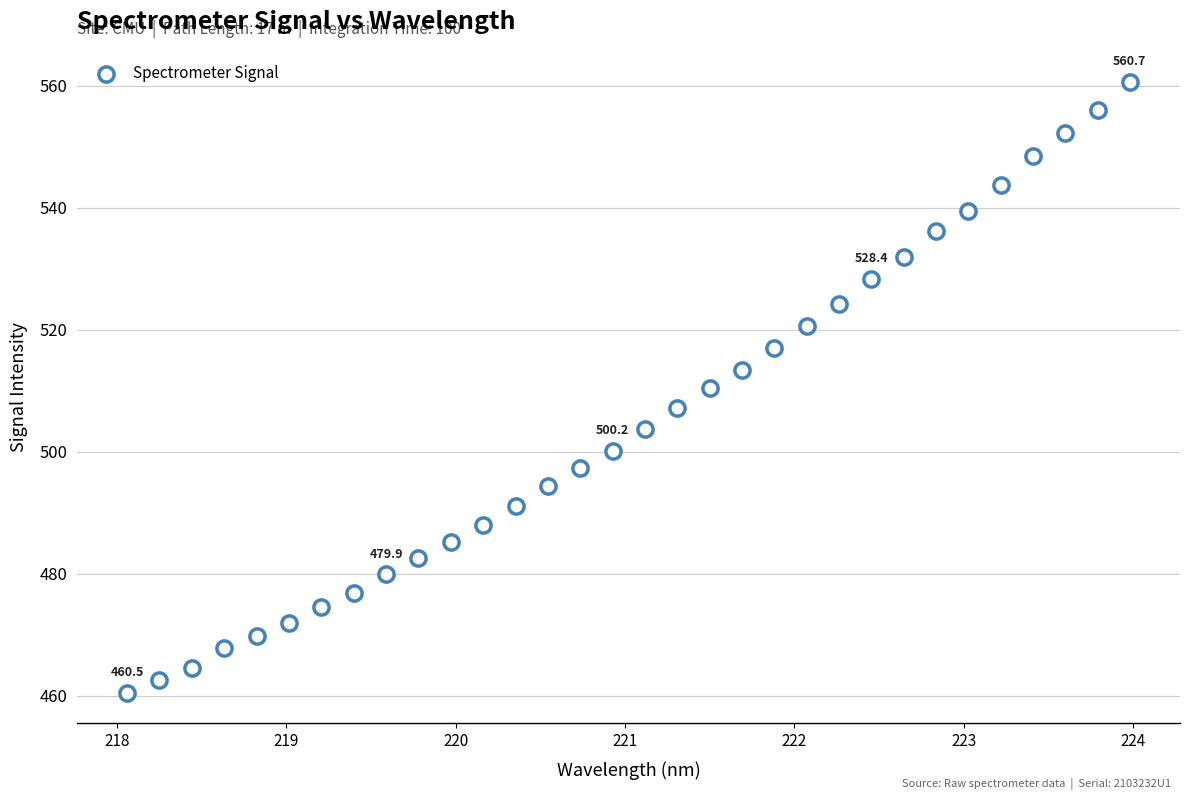

What is the range of Y values (max minus min)?

100.2